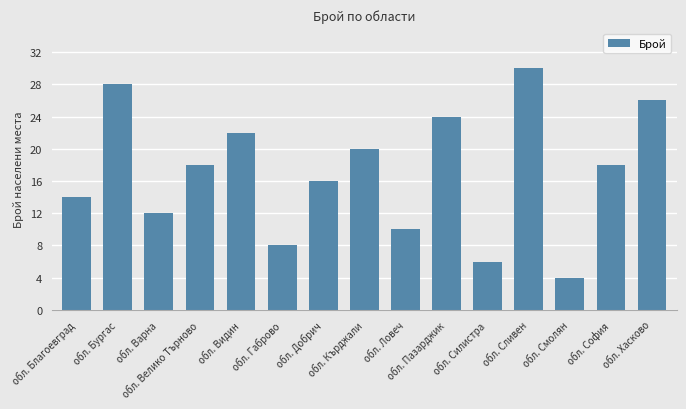

Where does the data first go above 18?

обл. Бургас